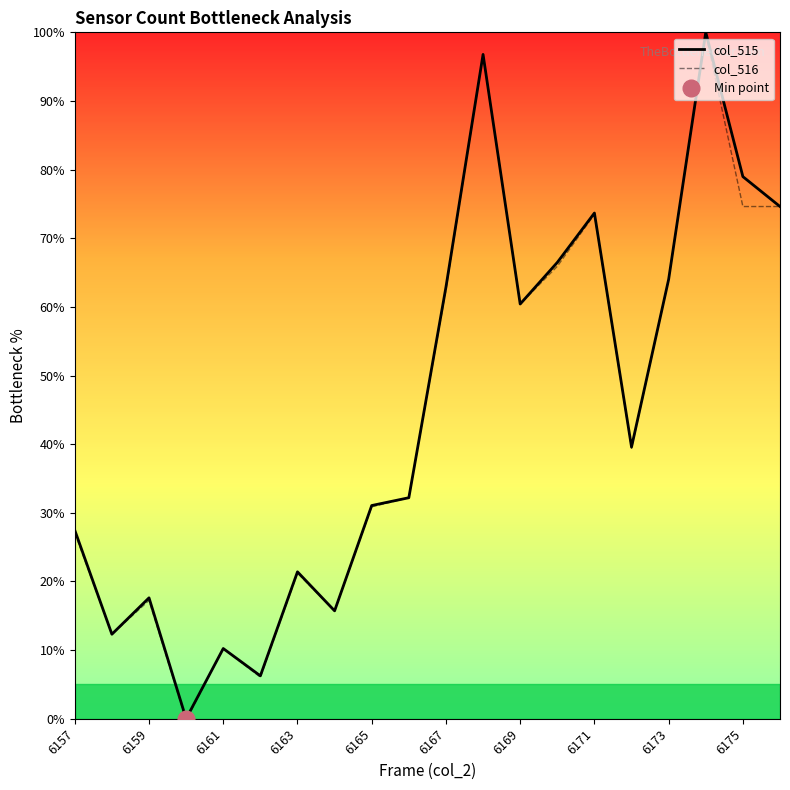

At which category does col_516 reach its first local peak?

6159